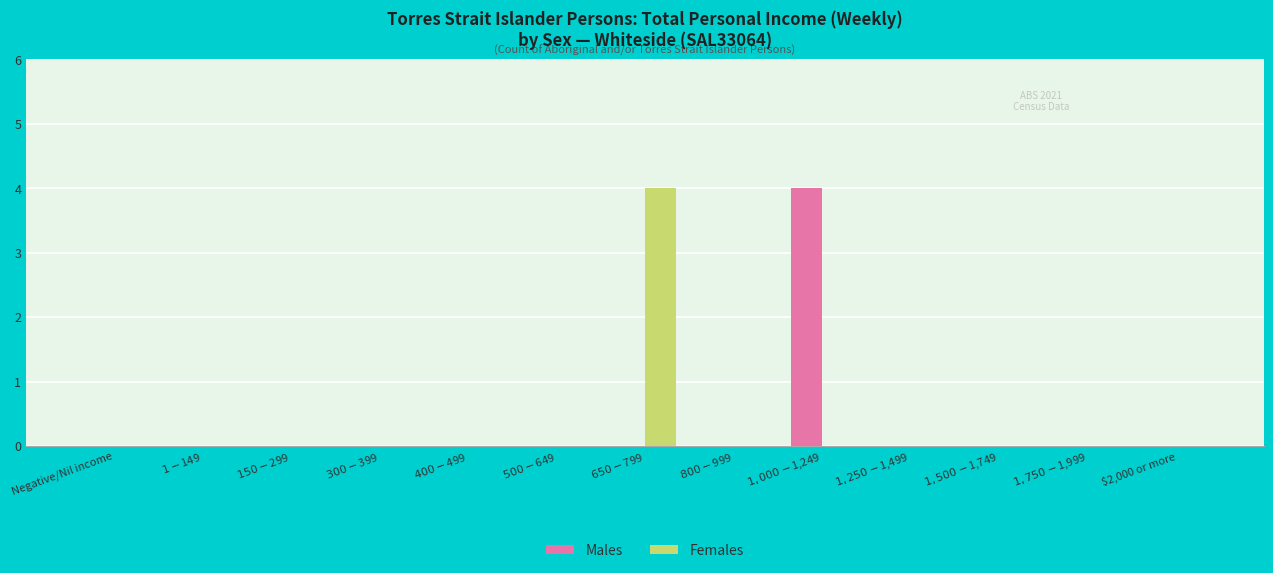

Reading left to right, what are all the values shown in this chart?

Males: 0	0	0	0	0	0	0	0	4	0	0	0	0
Females: 0	0	0	0	0	0	4	0	0	0	0	0	0